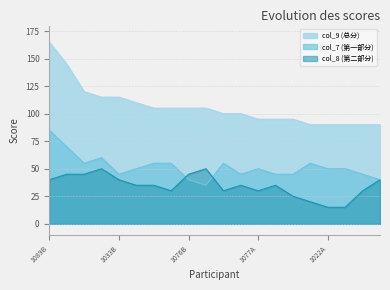

The col_8 (第二部分) series shows 56 at 1097B. True or false?

False